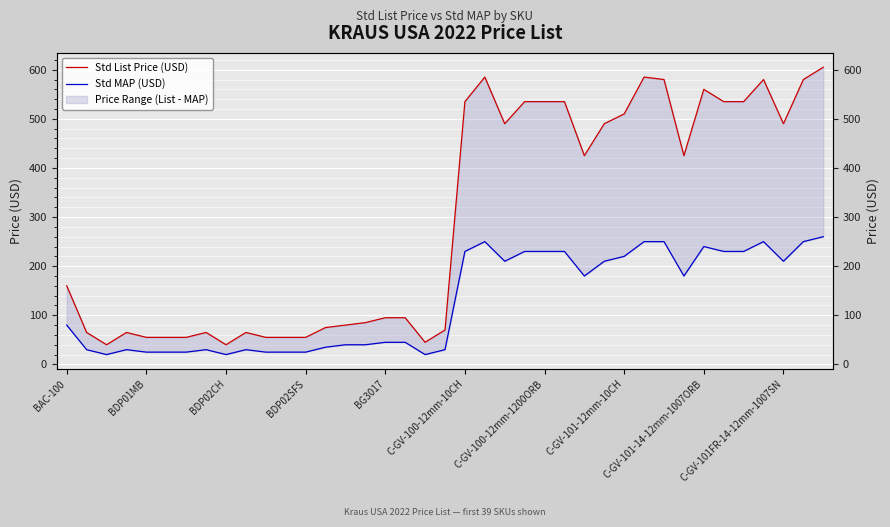

Which series has the largest total across all categories?

Std List Price (USD)